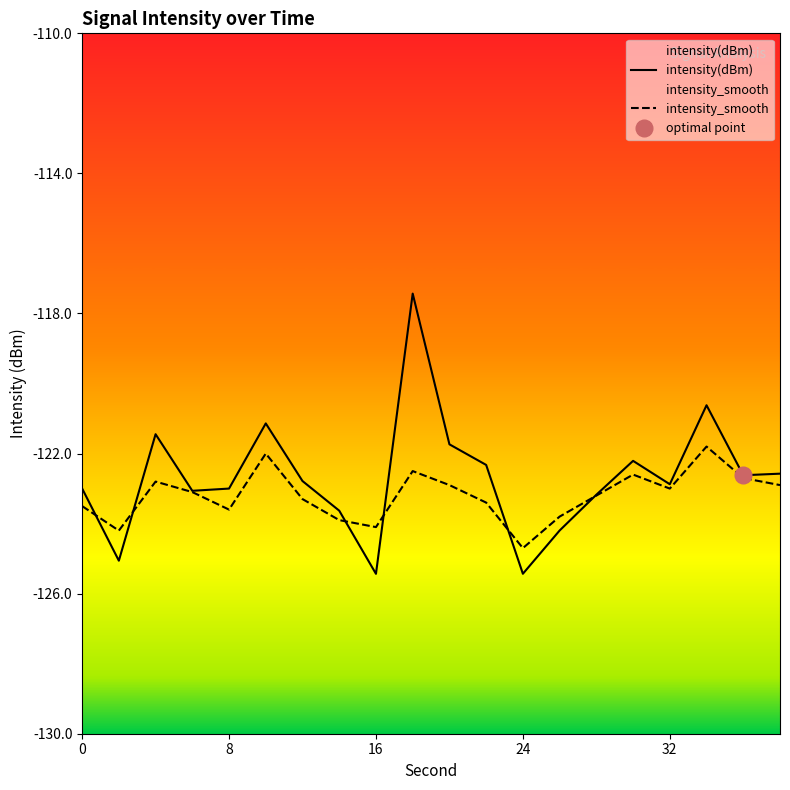

How many data points in intensity(dBm) are less than -122?

15